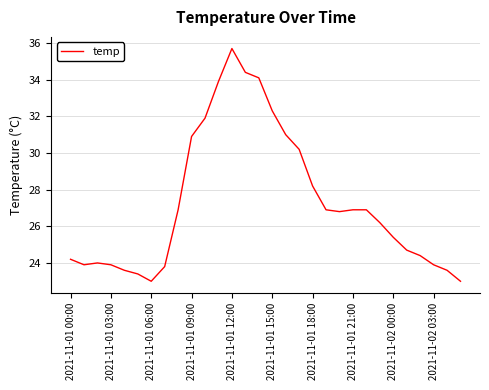

What is the difference between the maximum and minimum values?

12.7